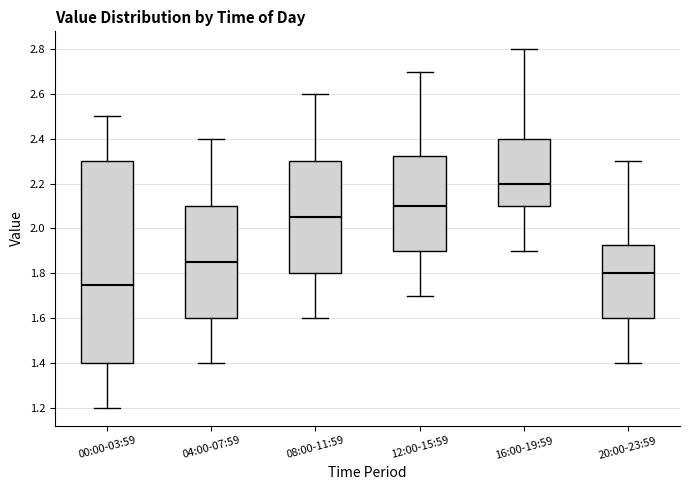

Where does the upper whisker of the box for 20:00-23:59 end on the y-axis? The values are not printed on the chart, so give them approximately, as read against the axis.

2.30